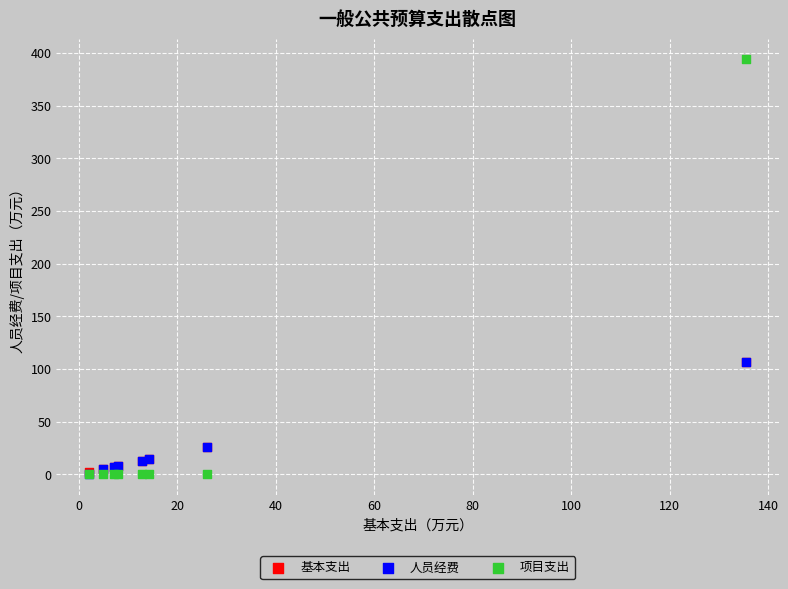

Which series has the widest spread of Y values?

项目支出